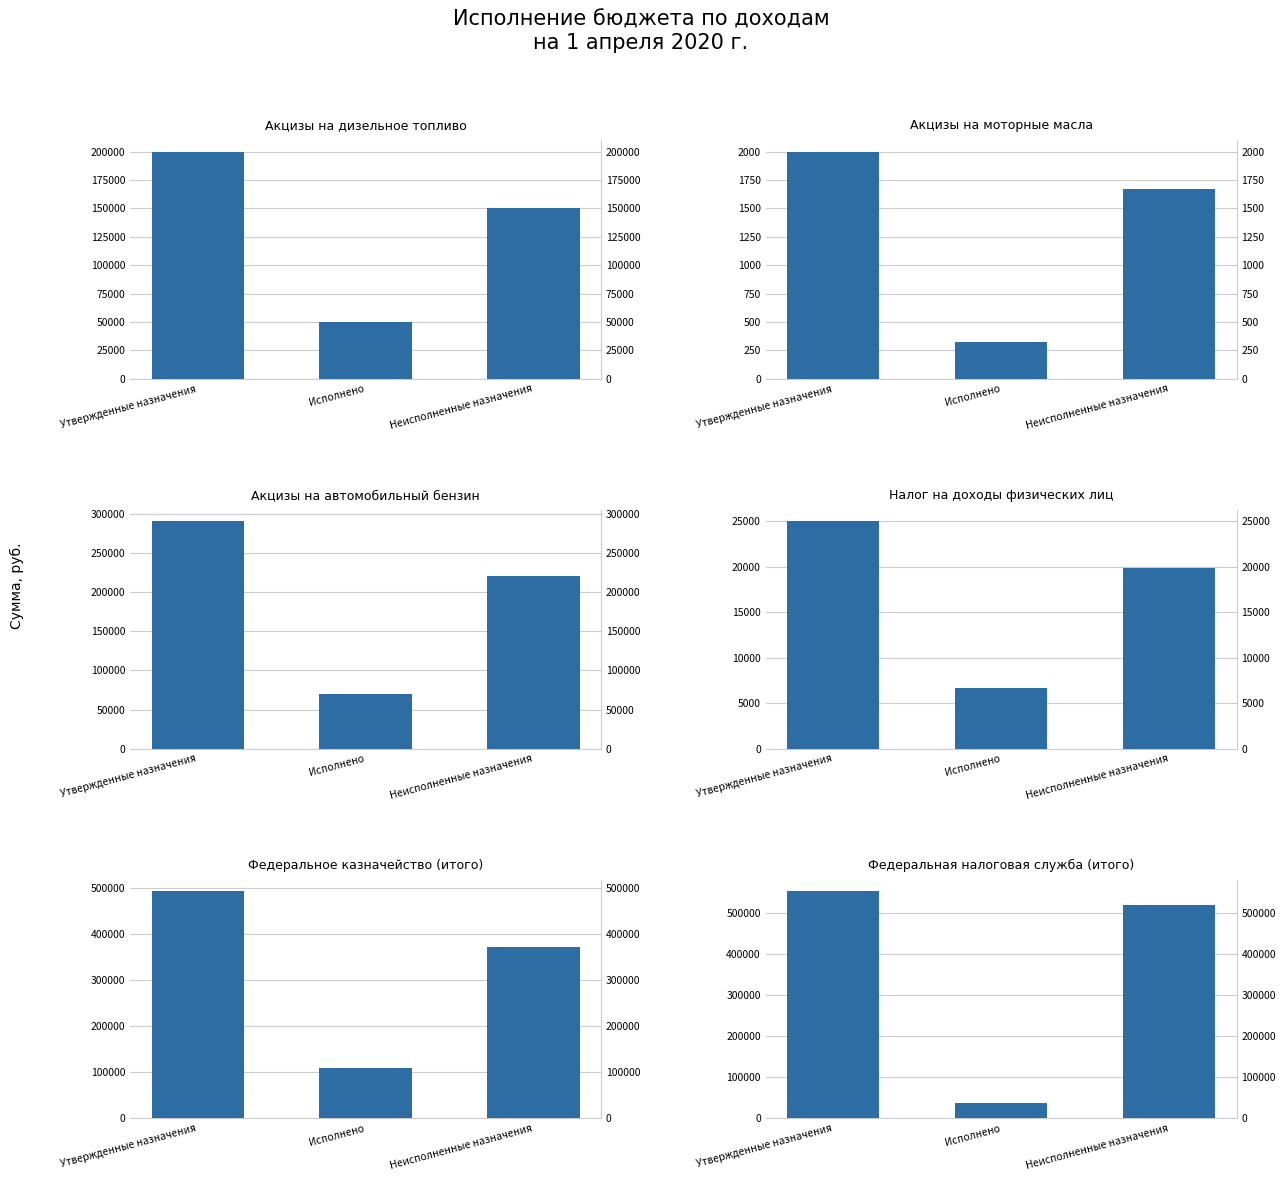

At which category is the sum across all series the highest?

Утвержденные назначения